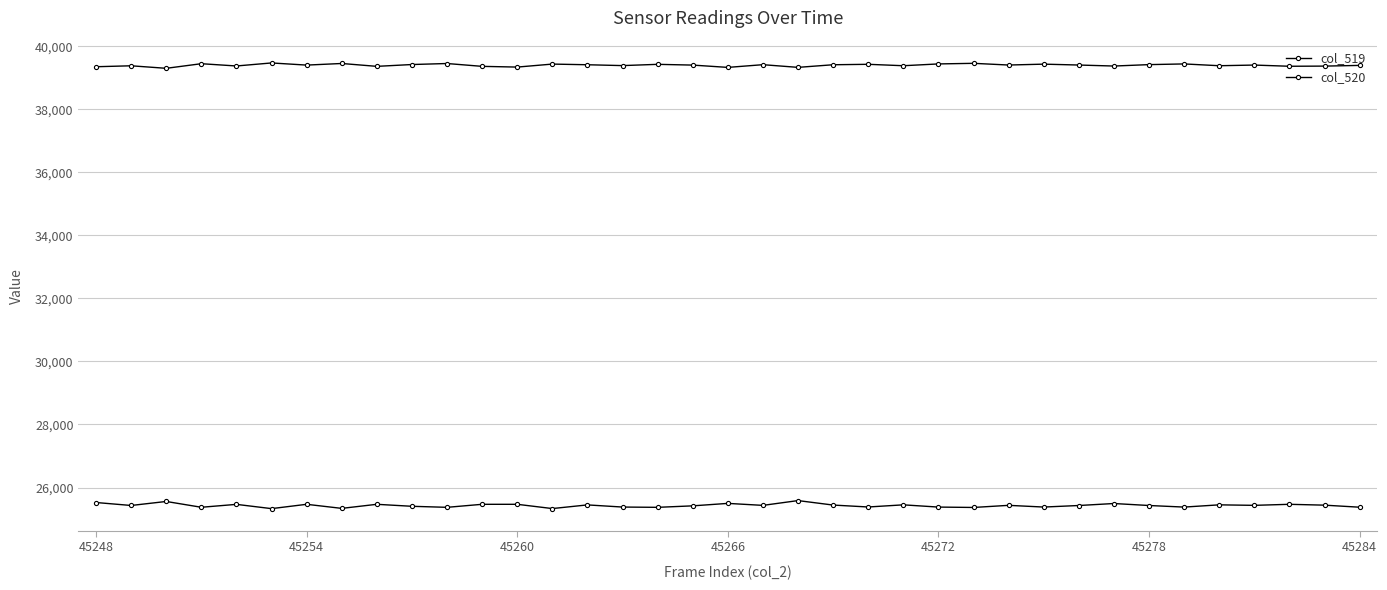

Count the number of data series in this chart.

2